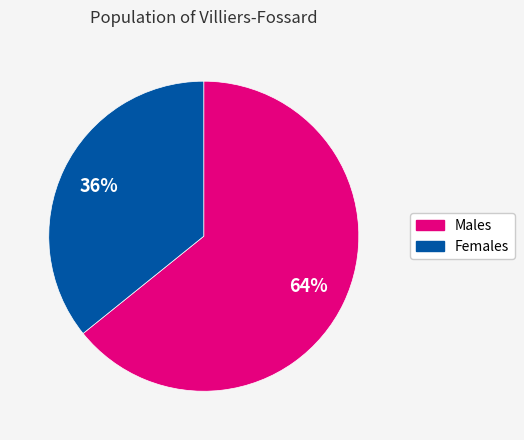

To the nearest percent, what is the average slice percentage?

50%